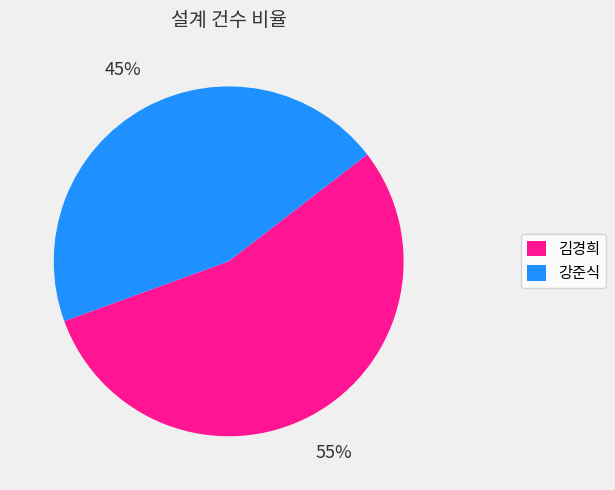

Is the sum of 김경희 and 강준식 greater than half?

Yes